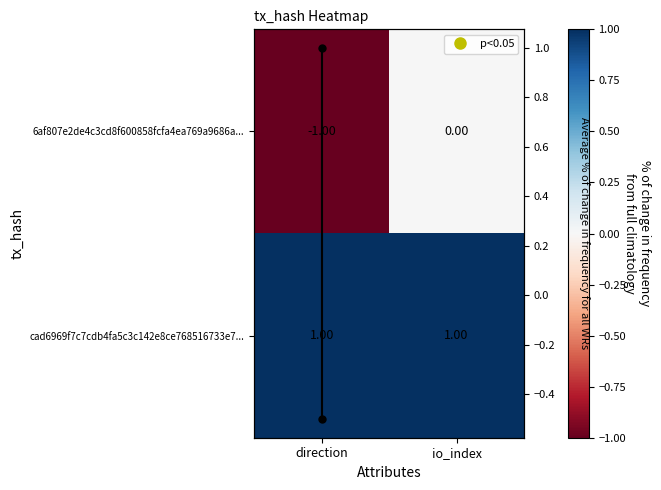

What is the minimum value shown in the chart?

-1.0